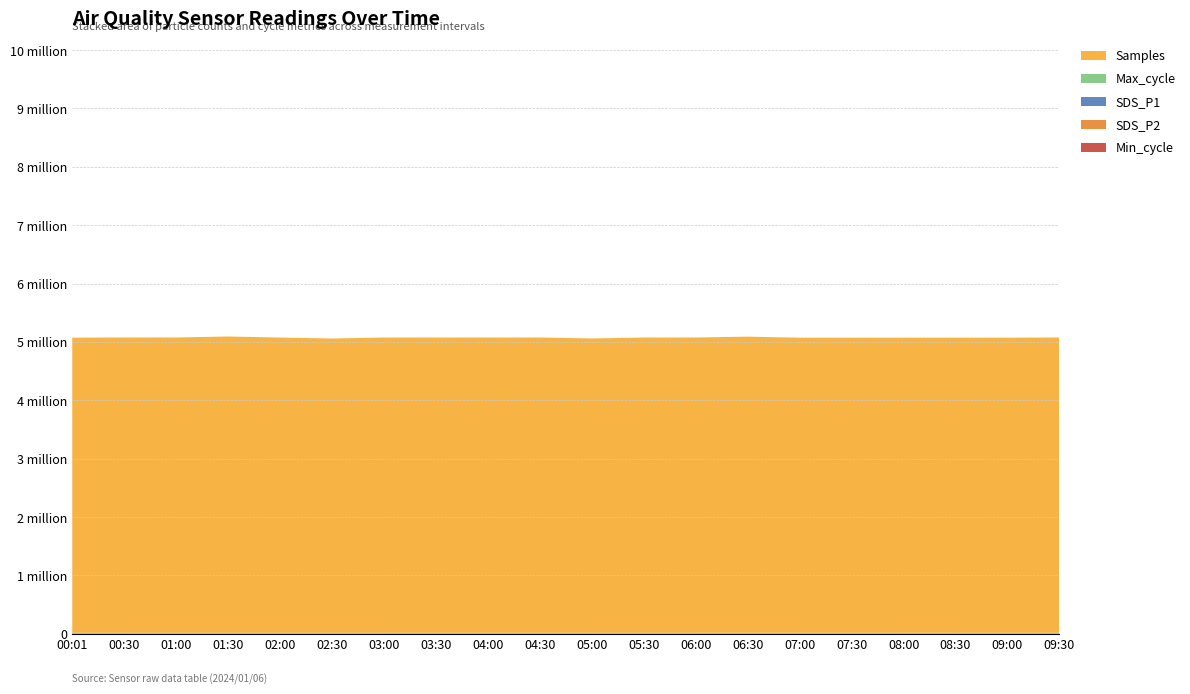

Reading left to right, extract all data points from this chart.

Min_cycle: 00:01=28.0	00:30=28.0	01:00=28.0	01:30=28.0	02:00=28.0	02:30=28.0	03:00=28.0	03:30=28.0	04:00=28.0	04:30=28.0	05:00=28.0	05:30=28.0	06:00=28.0	06:30=28.0	07:00=28.0	07:30=28.0	08:00=28.0	08:30=28.0	09:00=28.0	09:30=28.0
SDS_P2: 00:01=12.8	00:30=10.8	01:00=12.0	01:30=12.3	02:00=11.3	02:30=11.2	03:00=10.4	03:30=11.5	04:00=11.7	04:30=10.9	05:00=11.9	05:30=12.3	06:00=11.1	06:30=10.7	07:00=10.3	07:30=10.2	08:00=10.3	08:30=10.5	09:00=10.8	09:30=11.7
SDS_P1: 00:01=18.8	00:30=15.6	01:00=20.2	01:30=19.0	02:00=17.9	02:30=17.3	03:00=15.2	03:30=18.4	04:00=18.9	04:30=19.9	05:00=17.1	05:30=20.0	06:00=16.5	06:30=14.4	07:00=15.7	07:30=15.3	08:00=14.8	08:30=14.9	09:00=15.8	09:30=18.9
Max_cycle: 00:01=20127.0	00:30=20044.0	01:00=20052.0	01:30=20041.0	02:00=20063.0	02:30=20048.0	03:00=20044.0	03:30=20101.0	04:00=20044.0	04:30=20071.0	05:00=20048.0	05:30=20051.0	06:00=20043.0	06:30=20036.0	07:00=20048.0	07:30=20102.0	08:00=20049.0	08:30=20037.0	09:00=20088.0	09:30=20044.0
Samples: 00:01=5053122.0	00:30=5056388.0	01:00=5056118.0	01:30=5073326.0	02:00=5055074.0	02:30=5038854.0	03:00=5055539.0	03:30=5055456.0	04:00=5055754.0	04:30=5056027.0	05:00=5039573.0	05:30=5055371.0	06:00=5056037.0	06:30=5070747.0	07:00=5052824.0	07:30=5052521.0	08:00=5052867.0	08:30=5052910.0	09:00=5052938.0	09:30=5055754.0